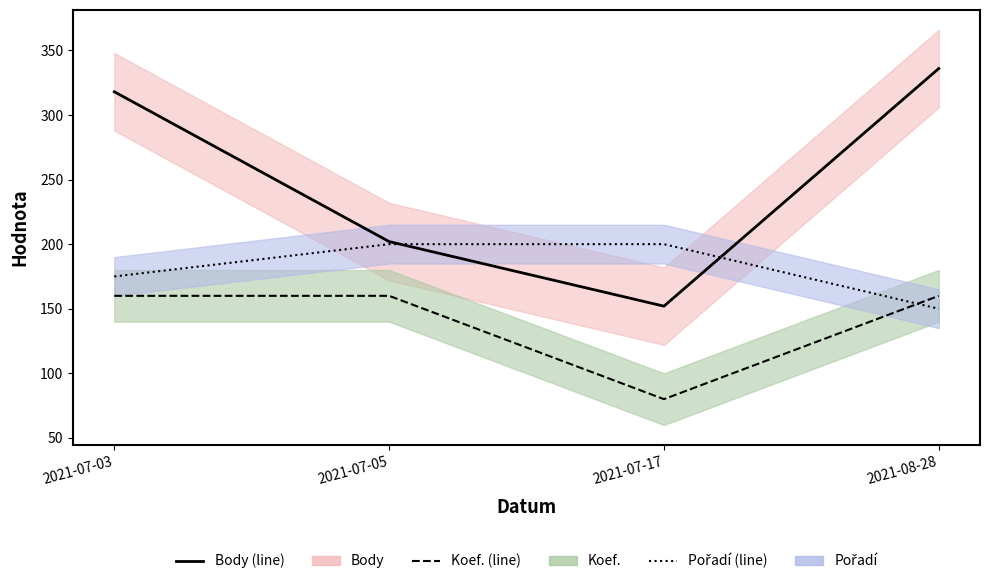

Is it true that Pořadí (line) equals 129 at 2021-07-05?

False